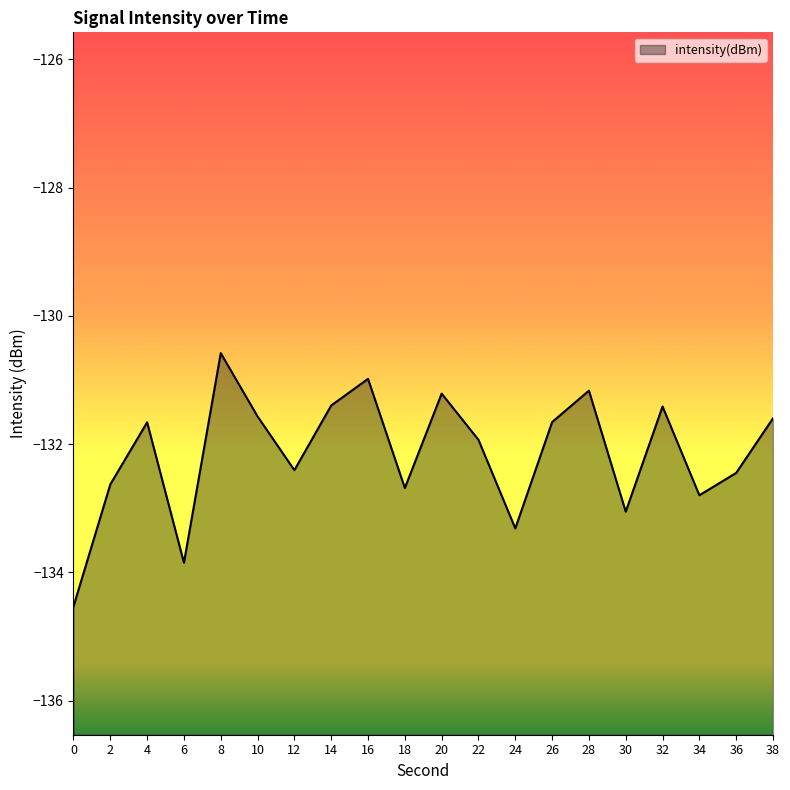

At which label does the data first exceed -131?

8